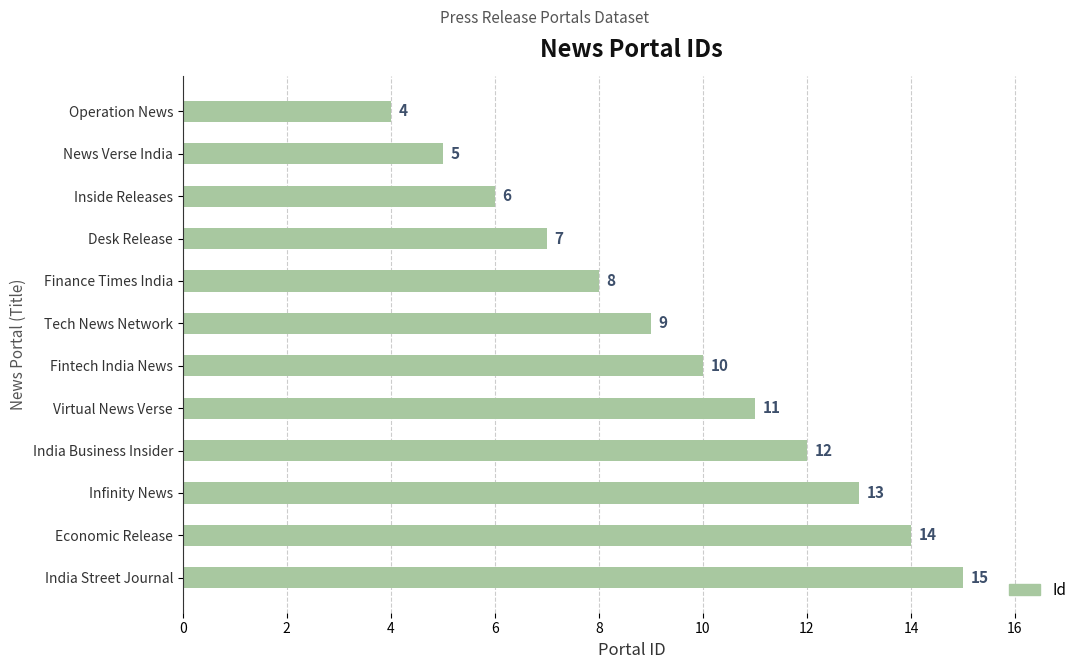

The value at India Street Journal is 15. True or false?

True